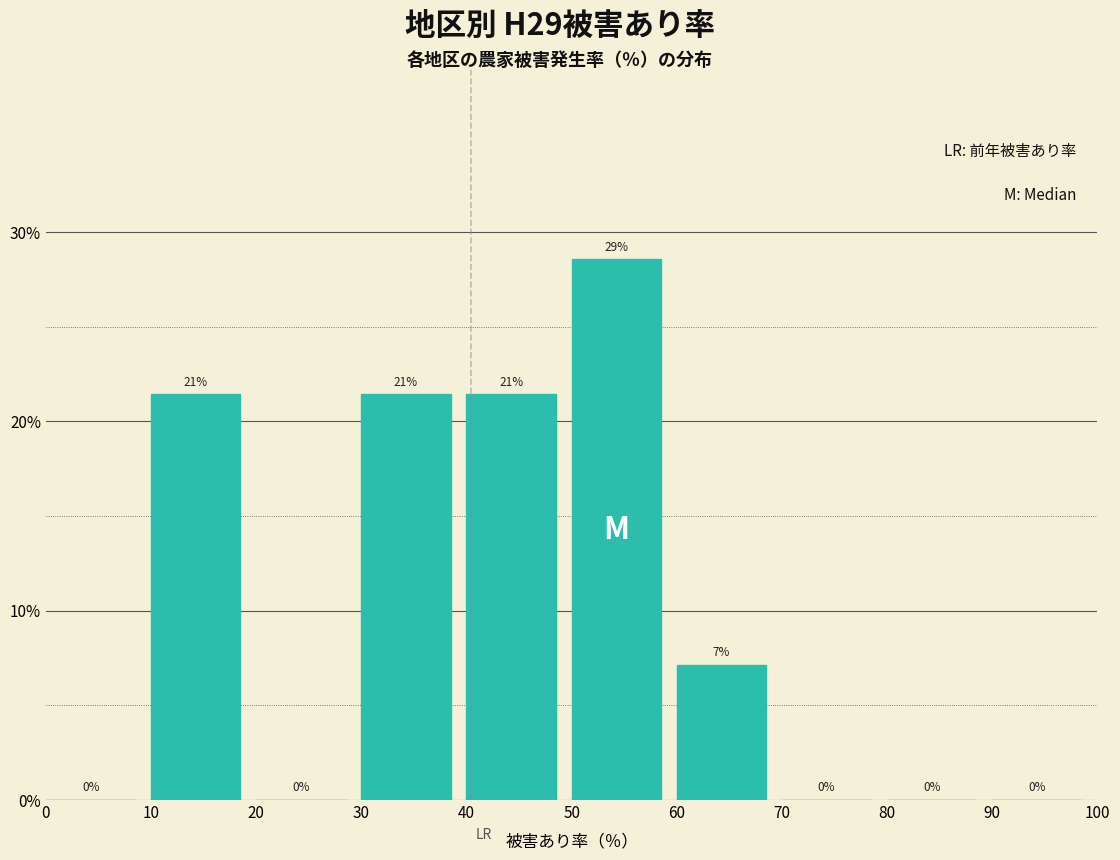

Which range on the x-axis has the tallest bar?

50 to 60